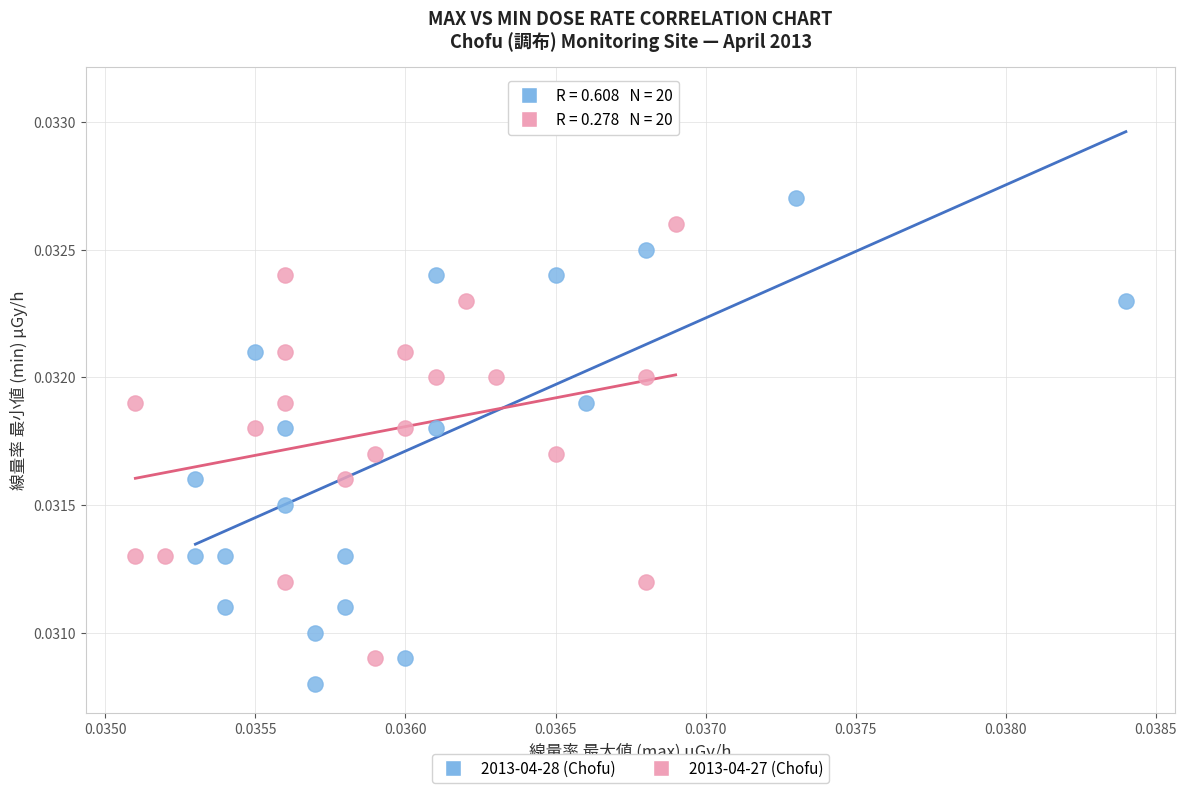

Which series reaches the maximum Y coordinate?

2013-04-28 (Chofu)